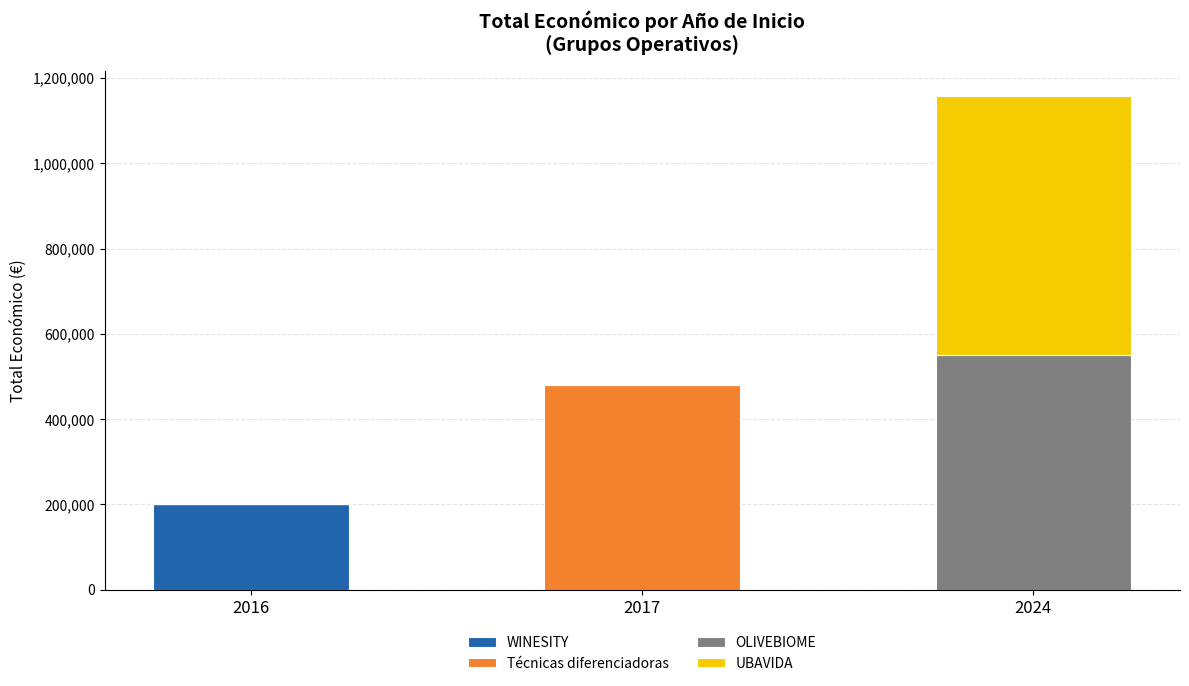

Reading left to right, transcribe the values for WINESITY.

2016=199997	2017=0	2024=0